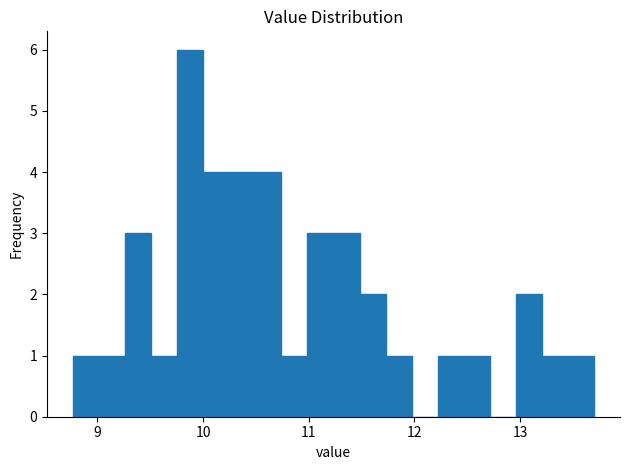

Read against the x-axis, roughly where is the centre of the tallest bar?

9.9